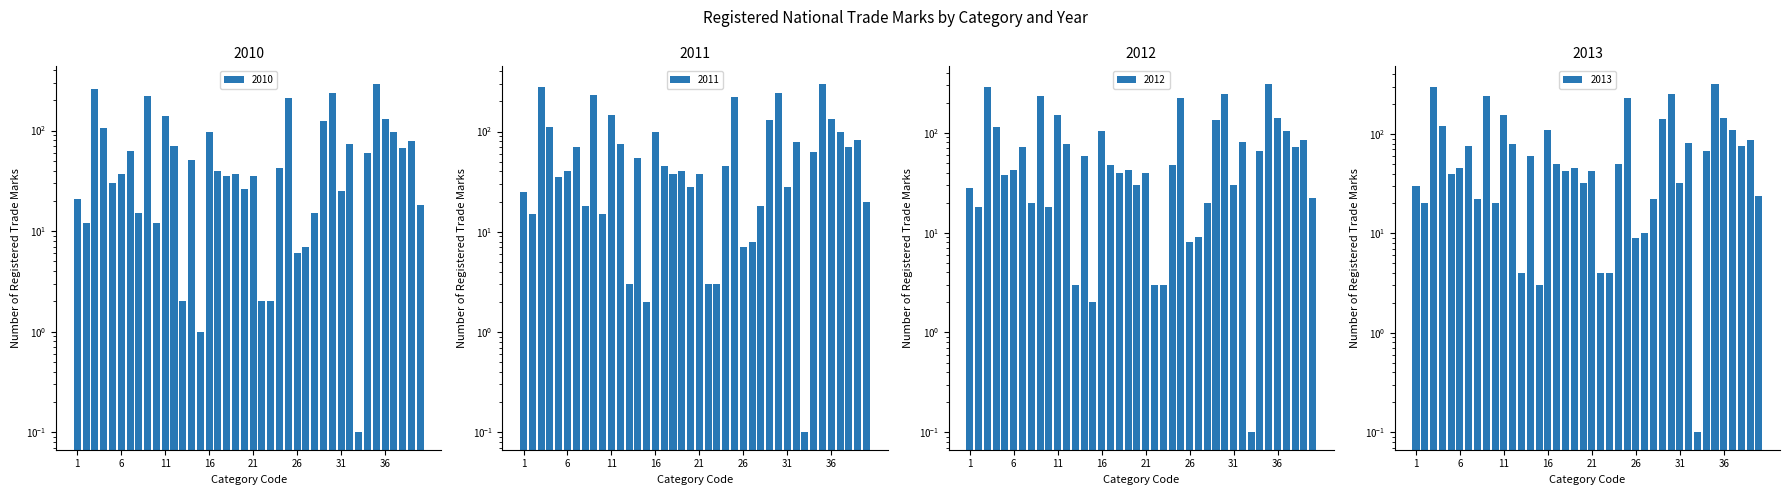

At which category is the sum across all series the highest?

35